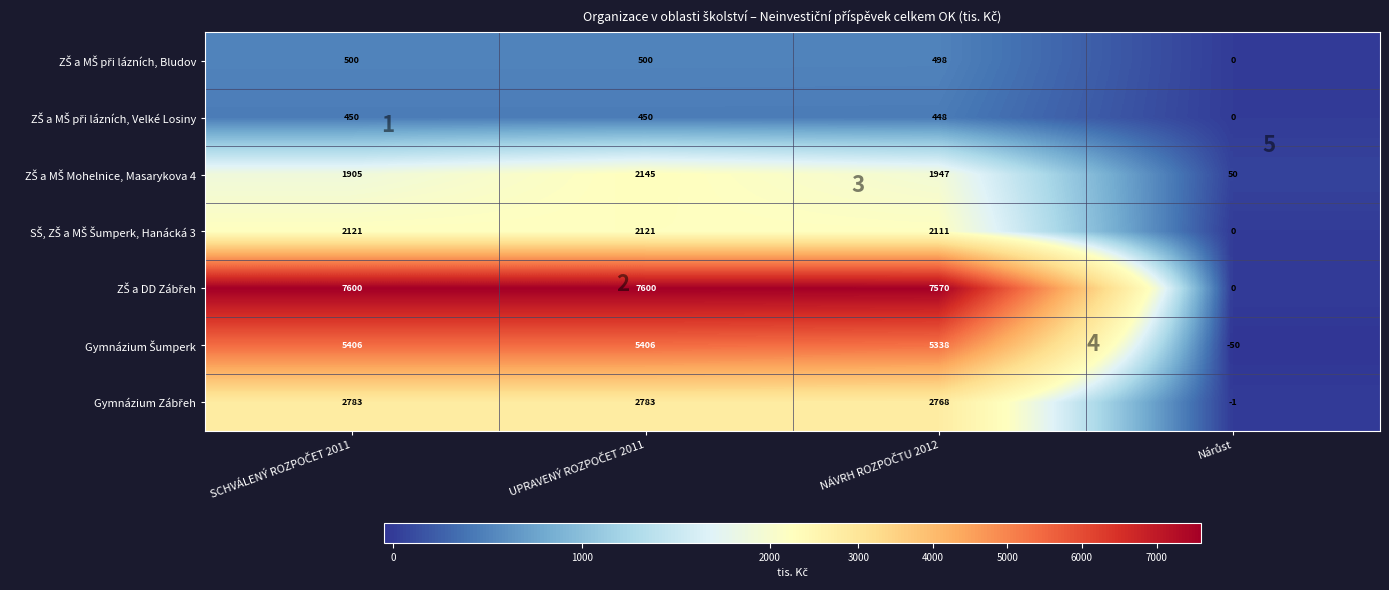

What is the maximum value shown in the chart?

7600